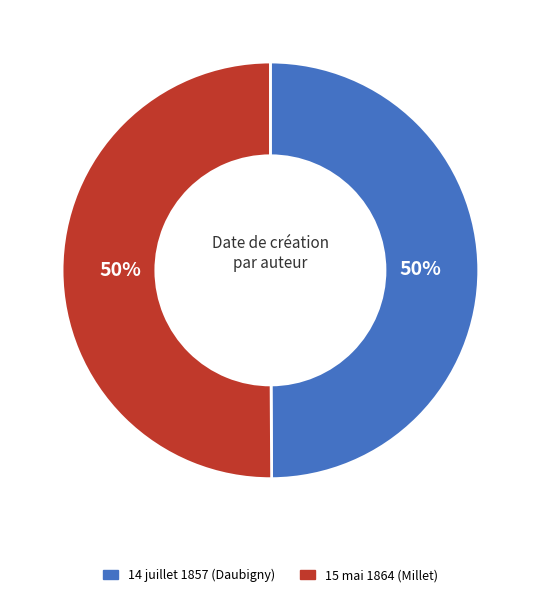

Is the sum of 15 mai 1864 (Millet) and 14 juillet 1857 (Daubigny) greater than half?

Yes